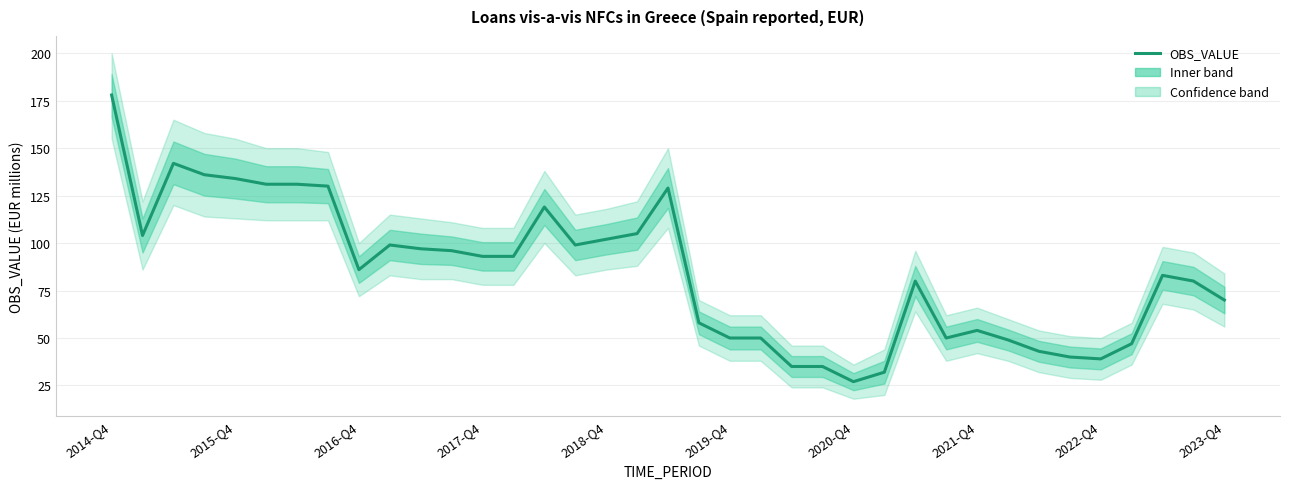

How many values are below 86?

18